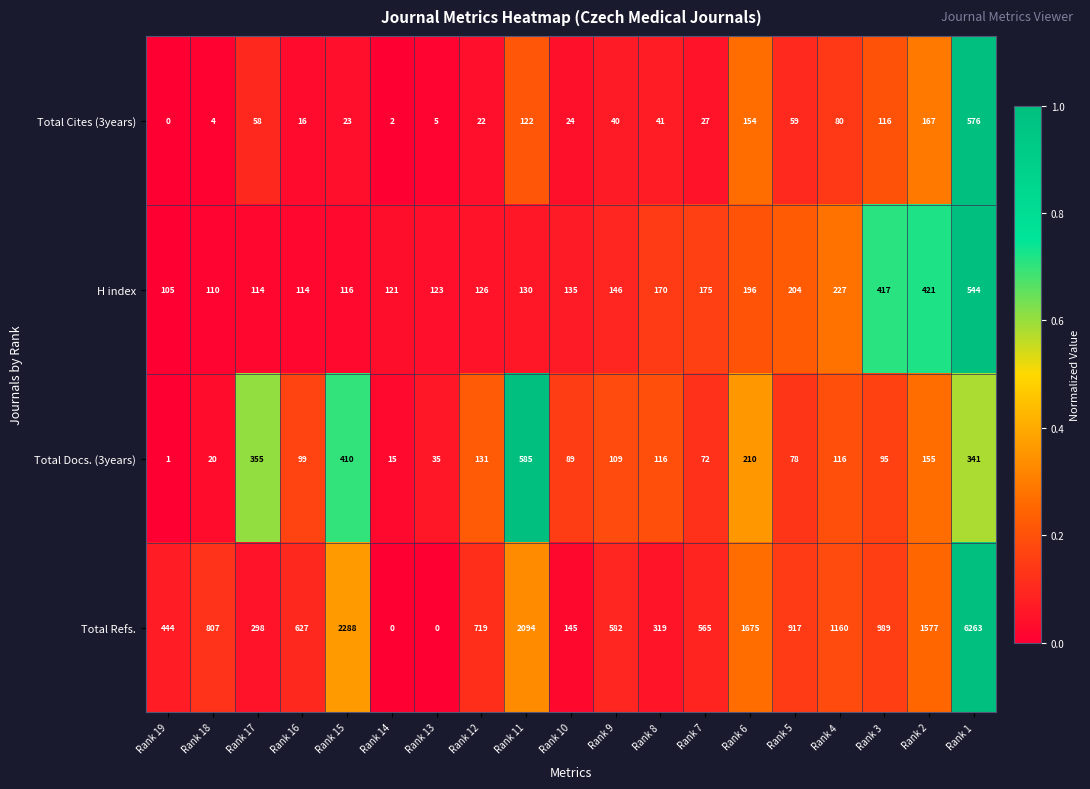

What is the total value across all series at Rank 8?

646